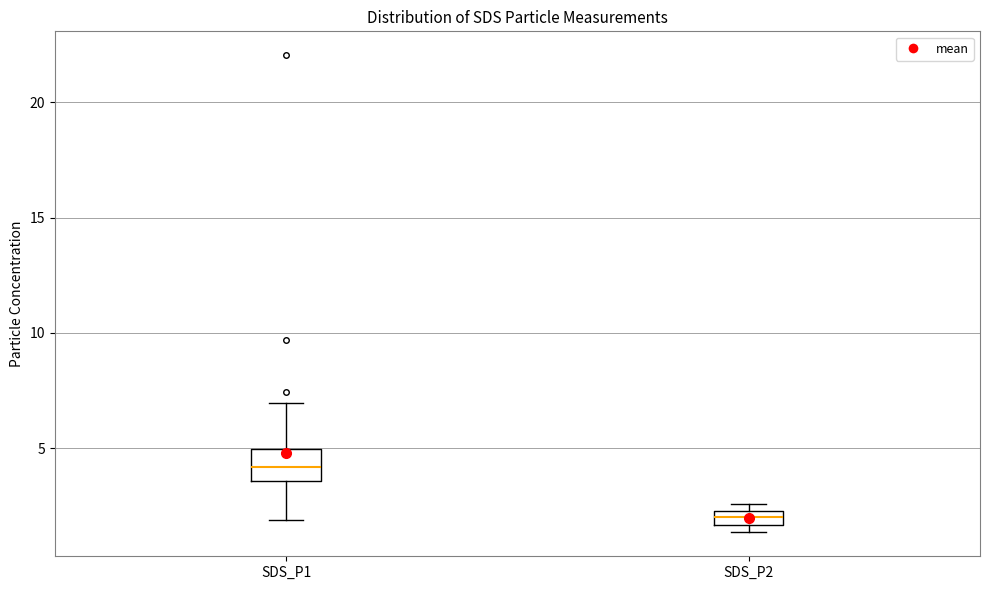

Where is the upper edge of the box for SDS_P1 on the y-axis? The values are not printed on the chart, so give them approximately, as read against the axis.

5.0